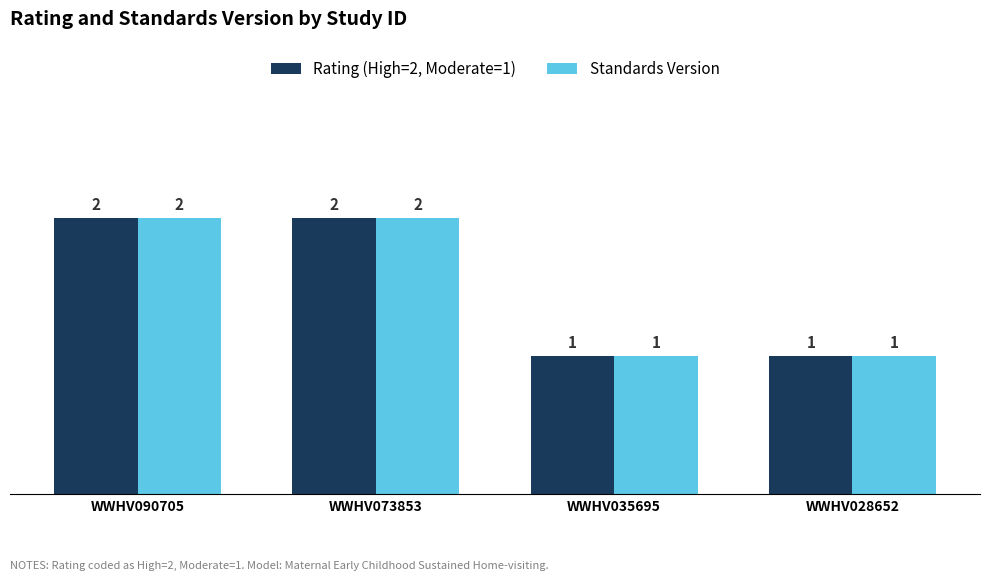

What are all the series names shown in the legend?

Rating (High=2, Moderate=1), Standards Version